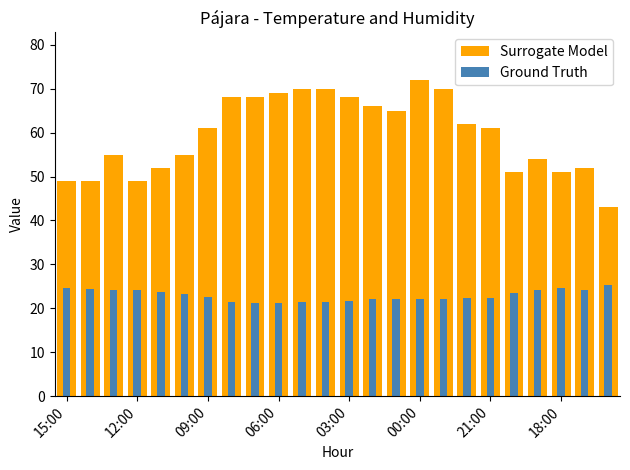

At which category does the chart reach its minimum across all series?

8